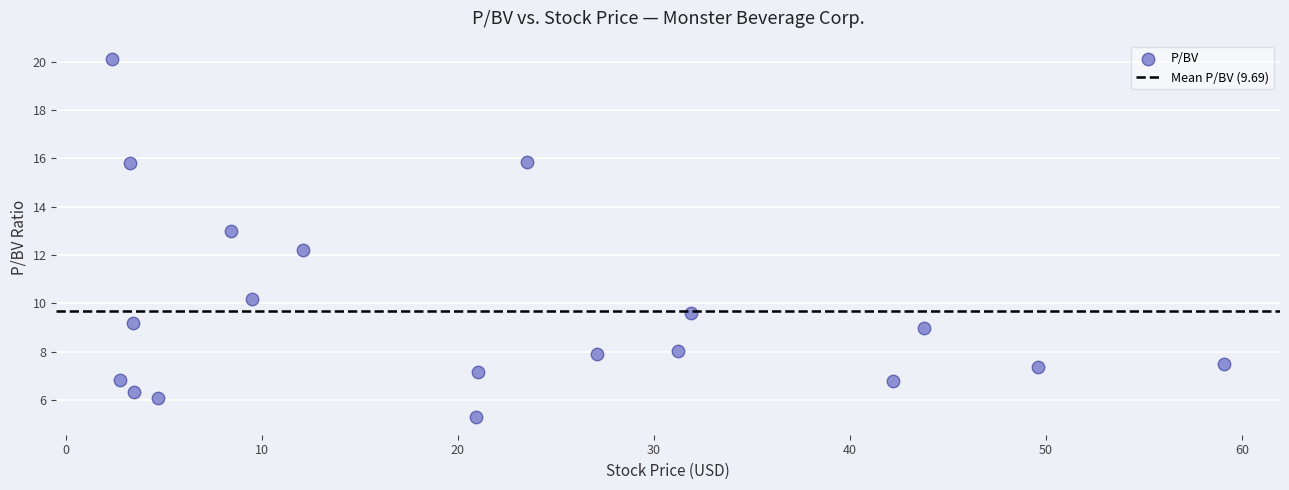

What Y value in the scatter plot is closest to 12?

12.2